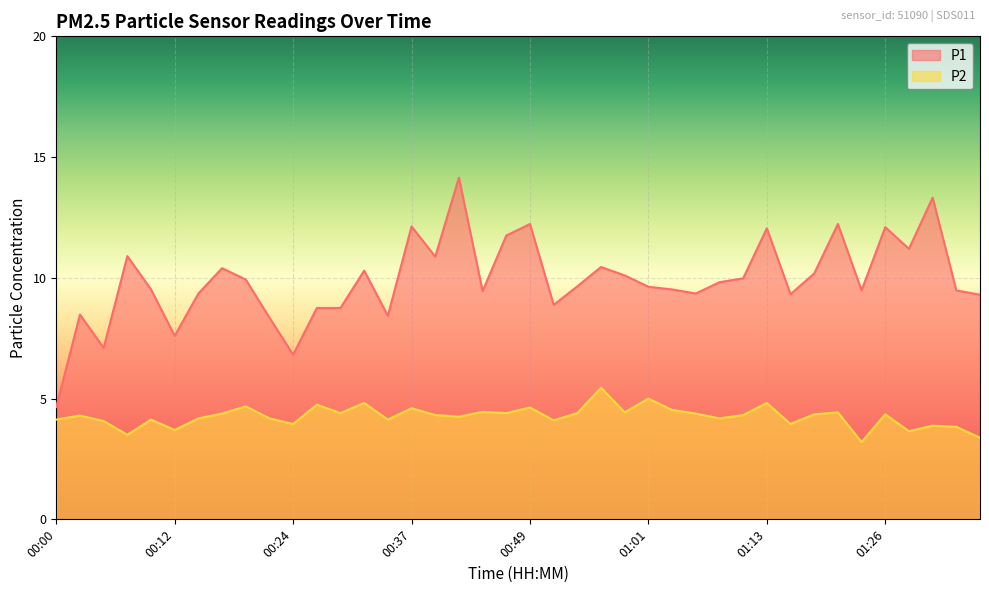

What is the sum of all P2 values?

170.6